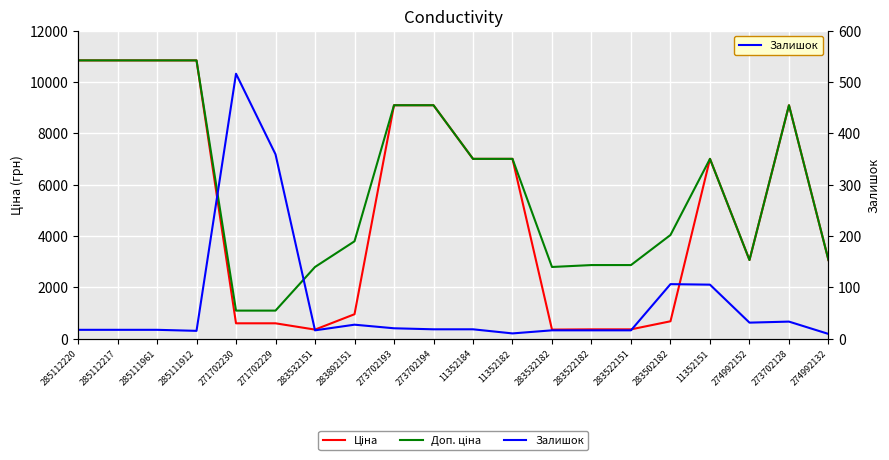

Which category has the lowest value in the Ціна series?

283532151